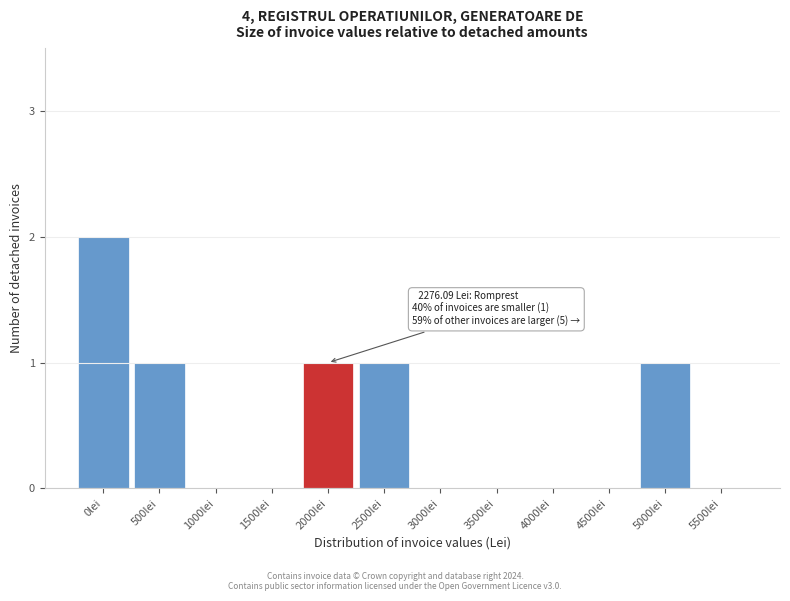

Reading right to left, transcribe all the data shown in this chart.

5500lei=0	5000lei=1	4500lei=0	4000lei=0	3500lei=0	3000lei=0	2500lei=1	2000lei=1	1500lei=0	1000lei=0	500lei=1	0lei=2